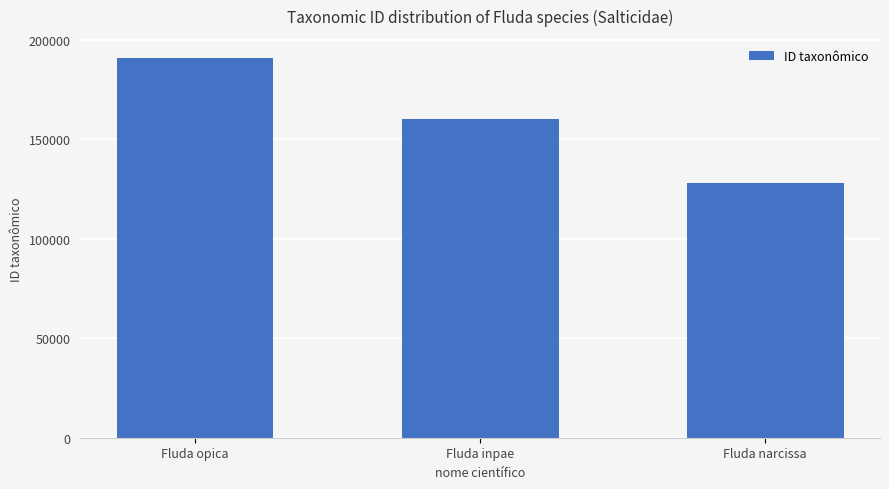

Reading left to right, list all the values displayed in this chart.

190773	160108	127876